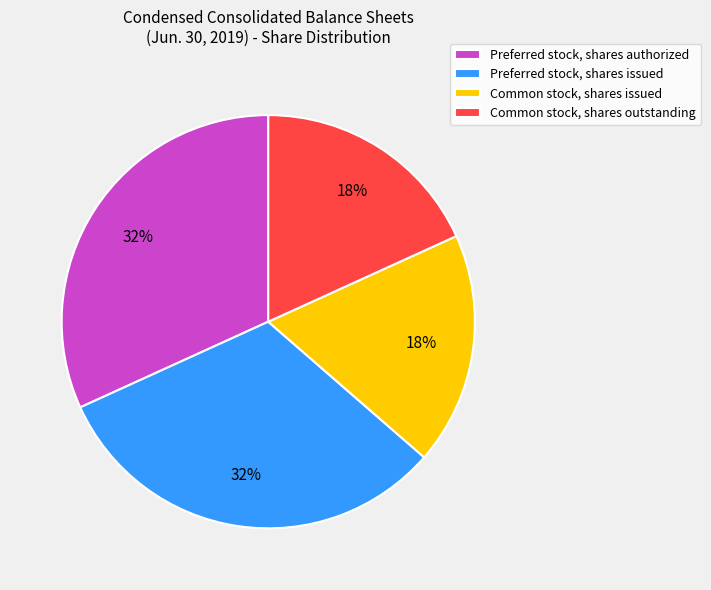

Is it true that Preferred stock, shares authorized is 32% of the pie?

True